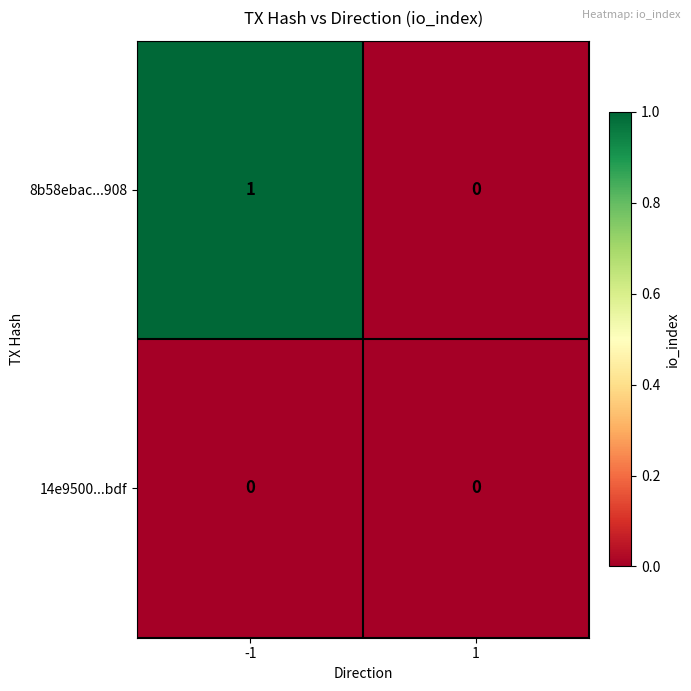

Which series has the largest range (max minus min)?

8b58ebac...908